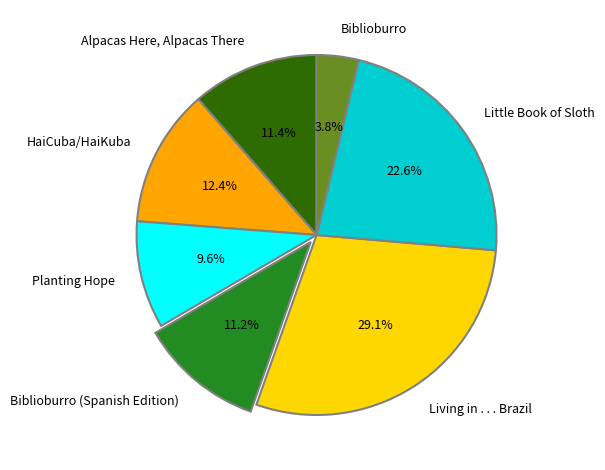

Which slice is the largest?

Living in . . . Brazil